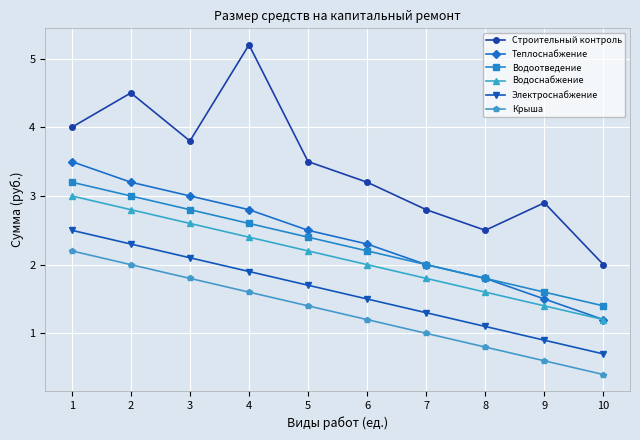

What is the smallest value displayed?

0.4